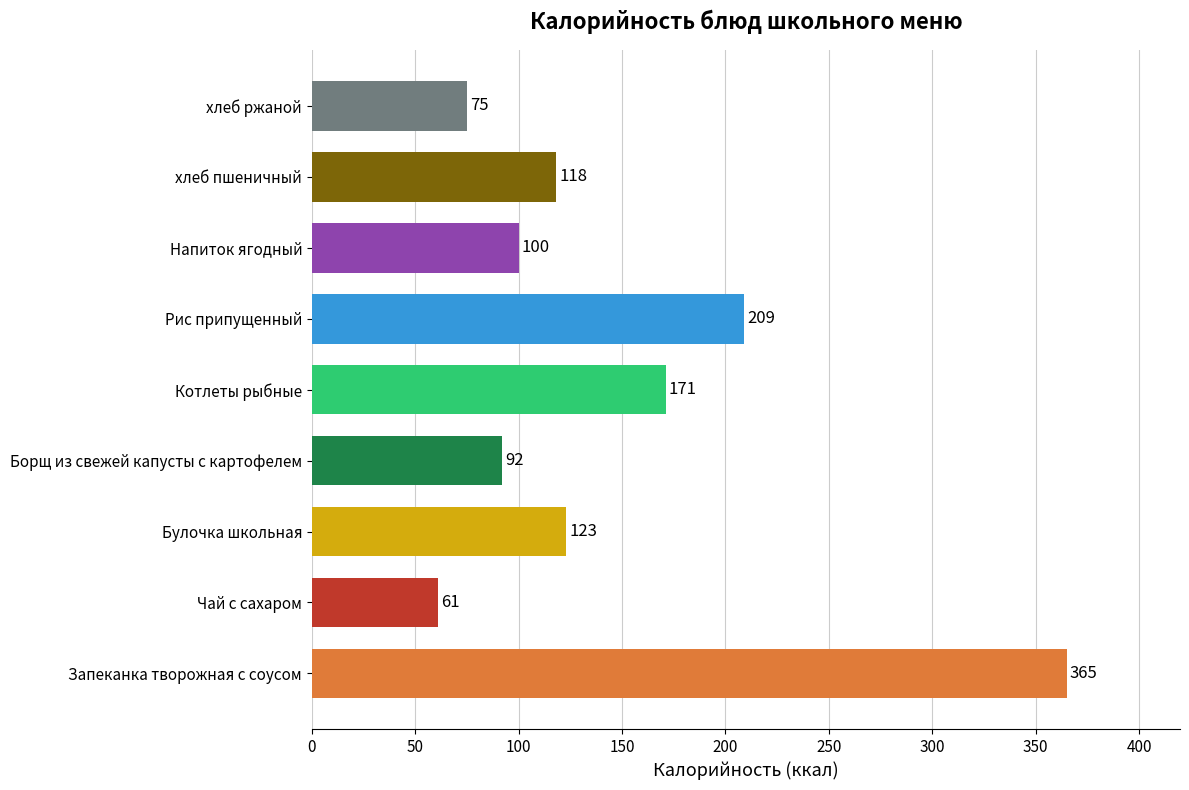

What is the average value?

146